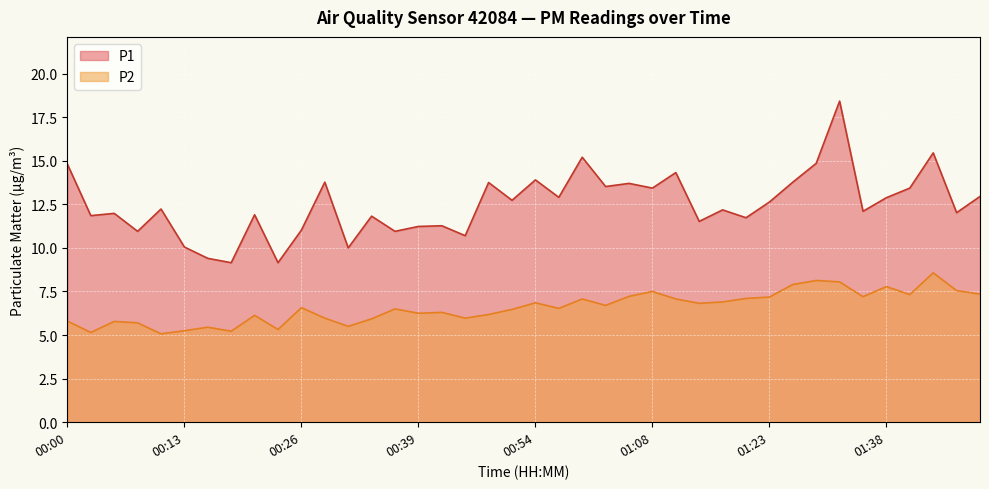

Which series has the widest spread of values?

P1